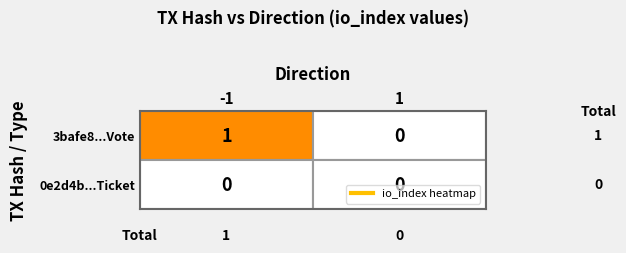

Reading right to left, transcribe all the data shown in this chart.

3bafe8cdf8f6f5cbf51f3b3f3f48563aa1d2a6d: 0	1
0e2d4b4e2fd7b766f3ddf196ed3567b5fc61d3a: 0	0